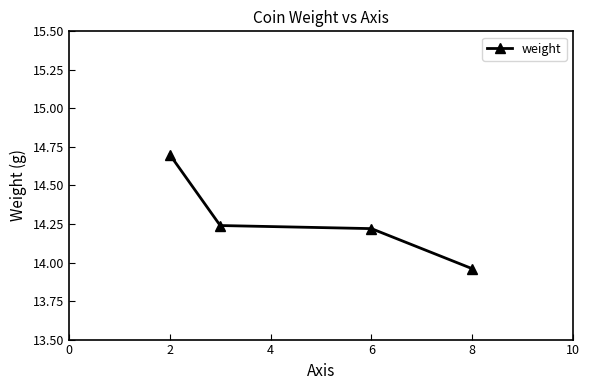

True or false: the data has more than 1 interior local peaks.

False